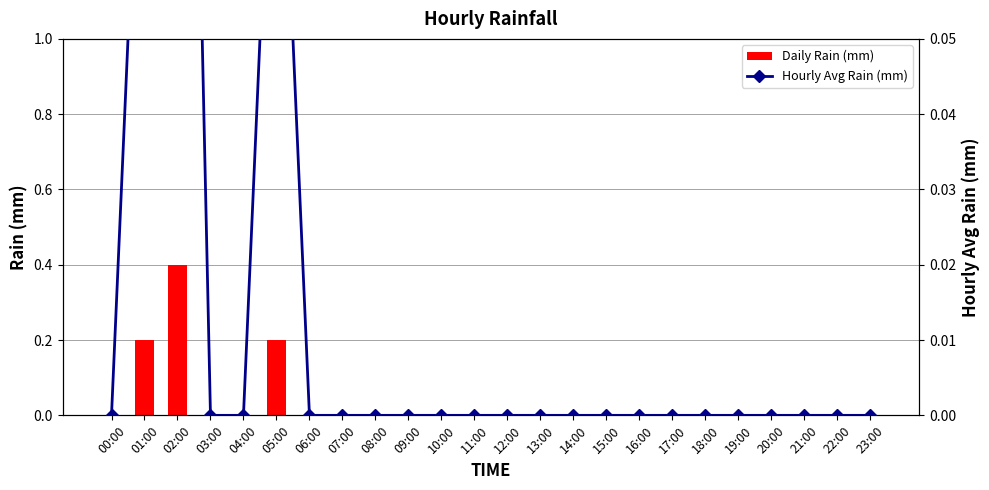

What is the highest value of the Daily Rain (mm) series?

0.4